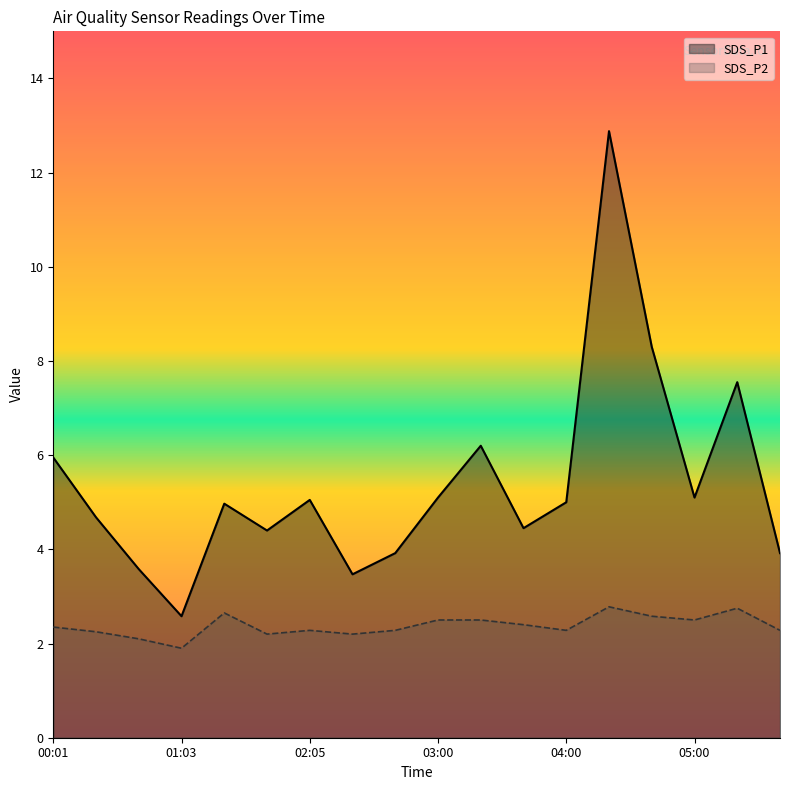

What is the lowest value of the SDS_P2 series?

1.9